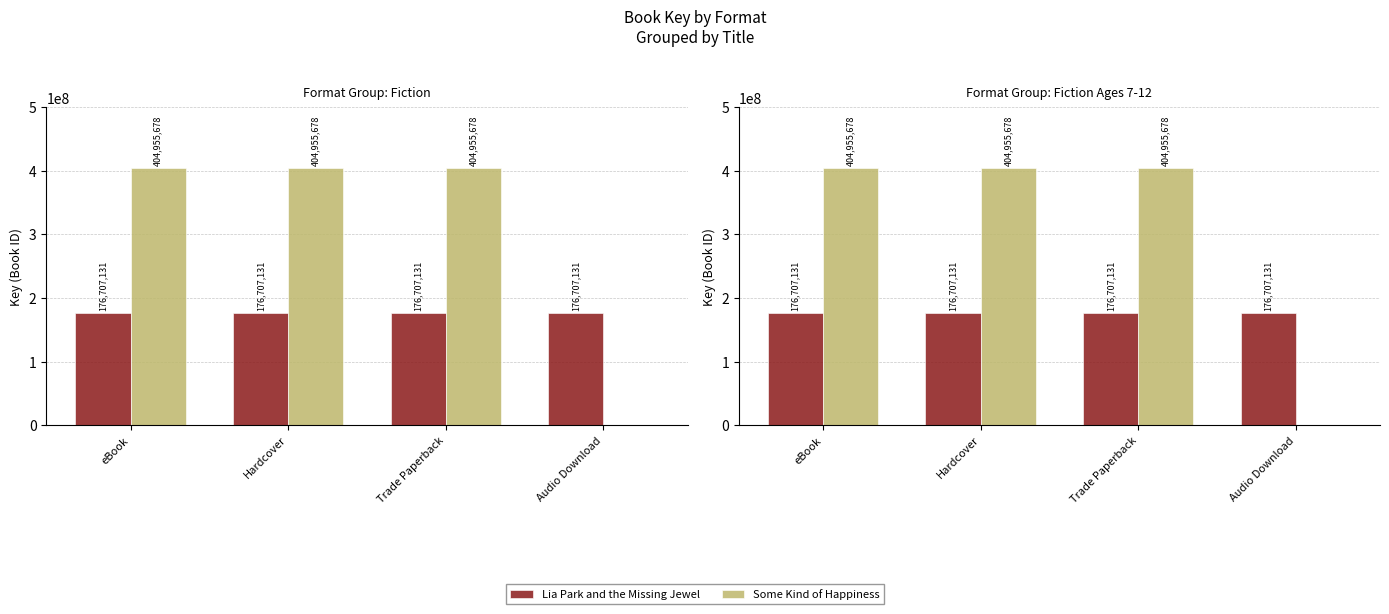

What is the value of the Some Kind of Happiness bar at the 2nd from the left?

404955678